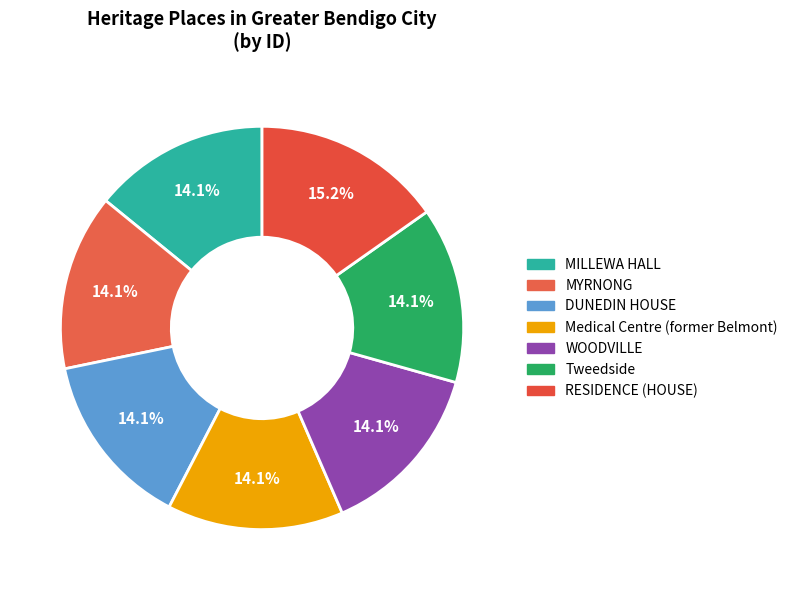

What is the largest slice in the pie chart?

RESIDENCE (HOUSE)